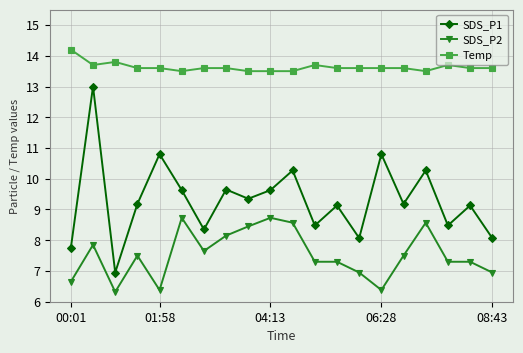

What is the value of the Temp point at the 14th from the left?

13.6